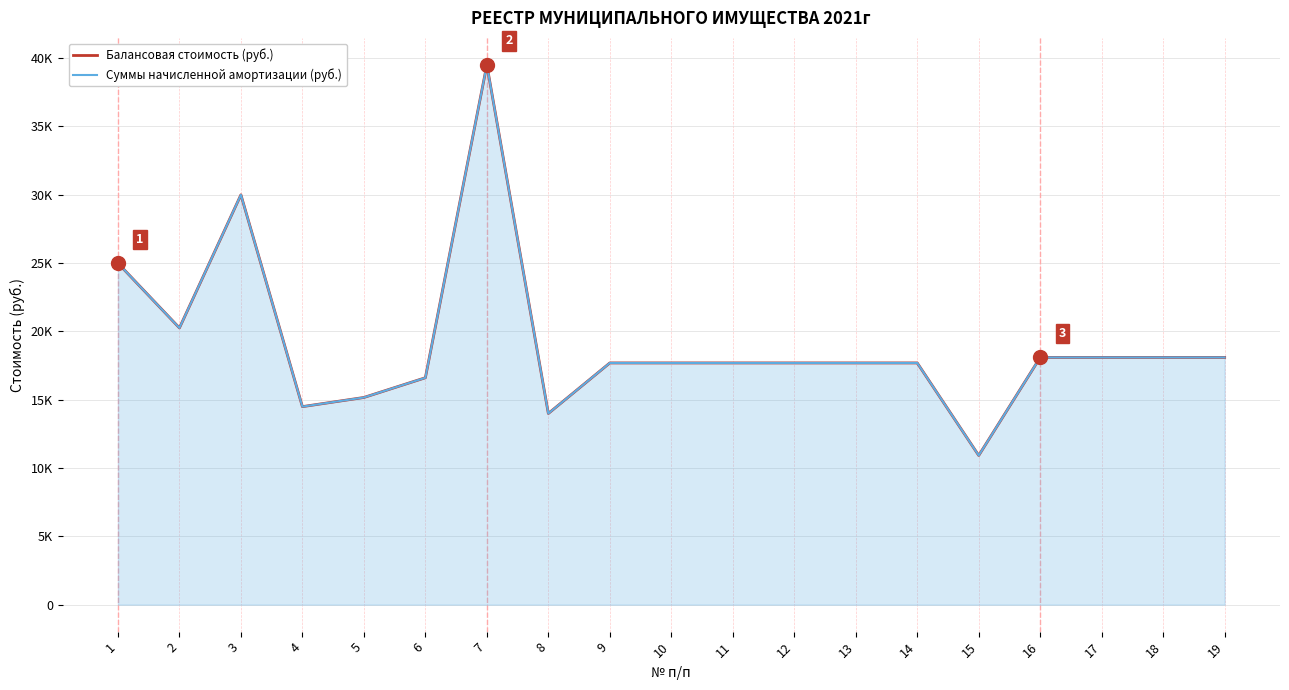

Reading right to left, what are all the values shown in this chart?

Балансовая стоимость (руб.): 18091.5	18091.5	18091.5	18091.5	10917.2	17687.4	17687.4	17687.4	17687.4	17687.4	17687.4	13990.0	39499.0	16604.0	15160.0	14490.0	29990.0	20250.0	24990.0
Суммы начисленной амортизации (руб.): 18091.5	18091.5	18091.5	18091.5	10917.2	17687.4	17687.4	17687.4	17687.4	17687.4	17687.4	13990.0	39499.0	16604.0	15160.0	14490.0	29990.0	20250.0	24990.0